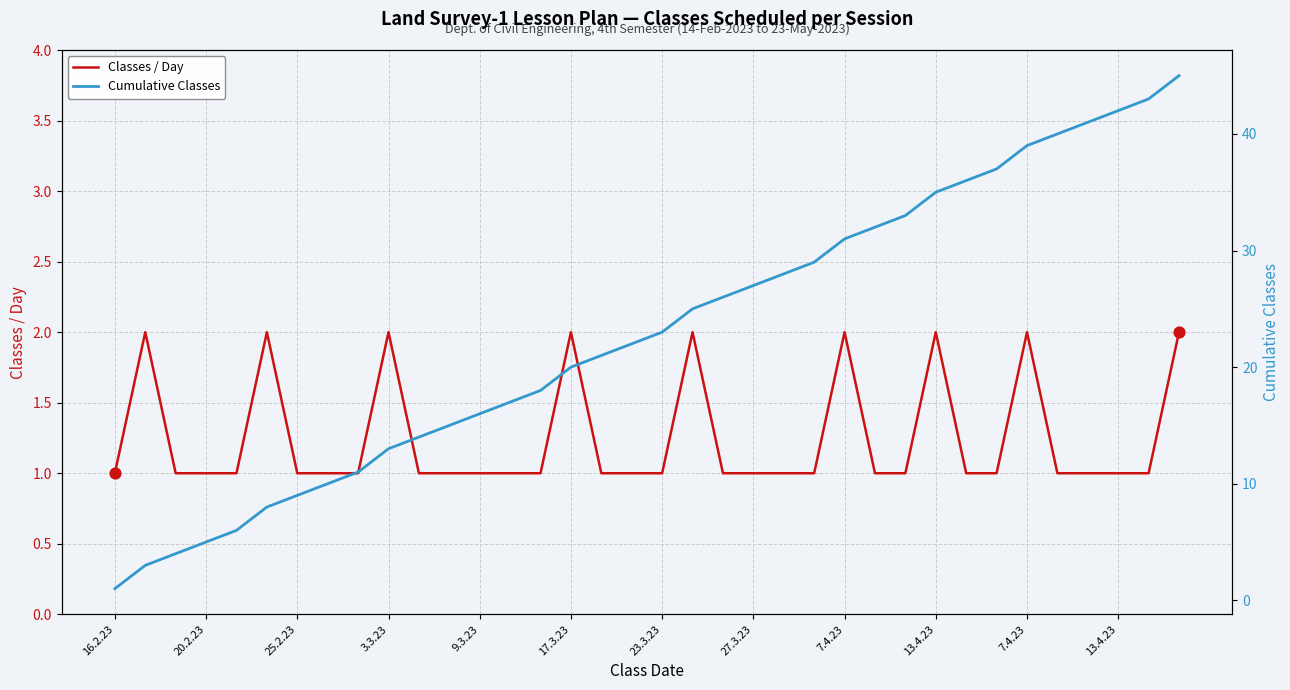

Which series contains the lowest Y value?

Classes / Day